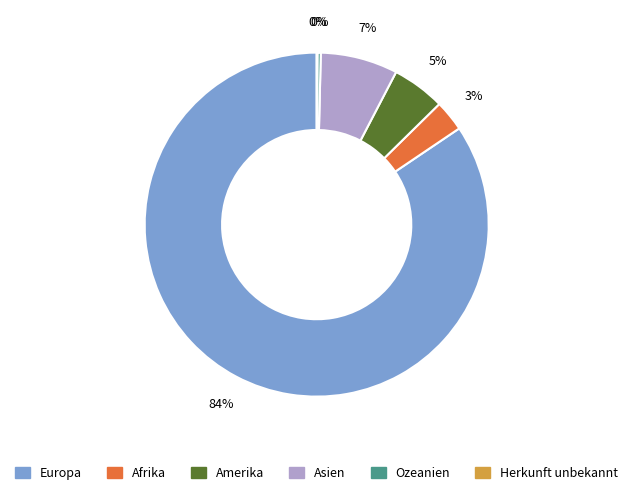

To the nearest percent, what is the average slice percentage?

17%